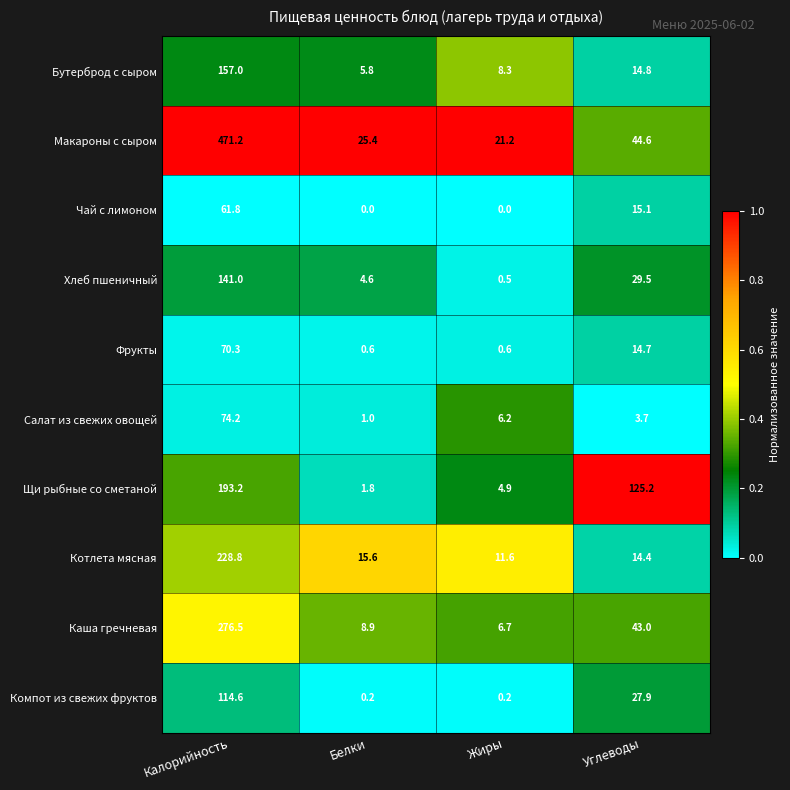

At Белки, list the series in order from smallest to largest.

Чай с лимоном, Компот из свежих фруктов, Фрукты, Салат из свежих овощей, Щи рыбные со сметаной, Хлеб пшеничный, Бутерброд с сыром, Каша гречневая, Котлета мясная, Макароны с сыром